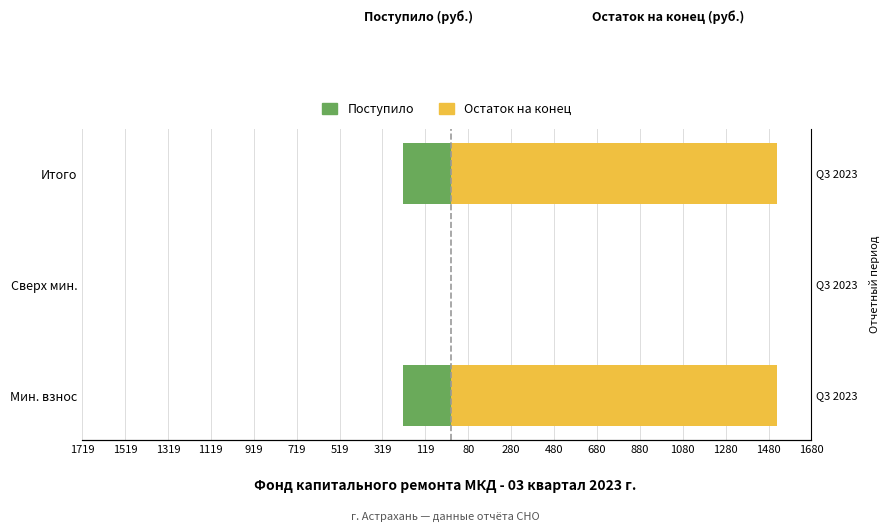

How many bars are there in total?

6